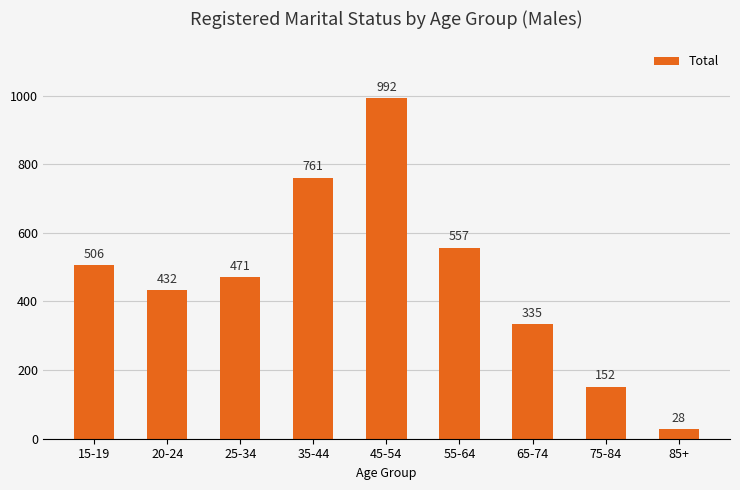

Approximately how many times larger is the value at 35-44 compared to 75-84?

5.0